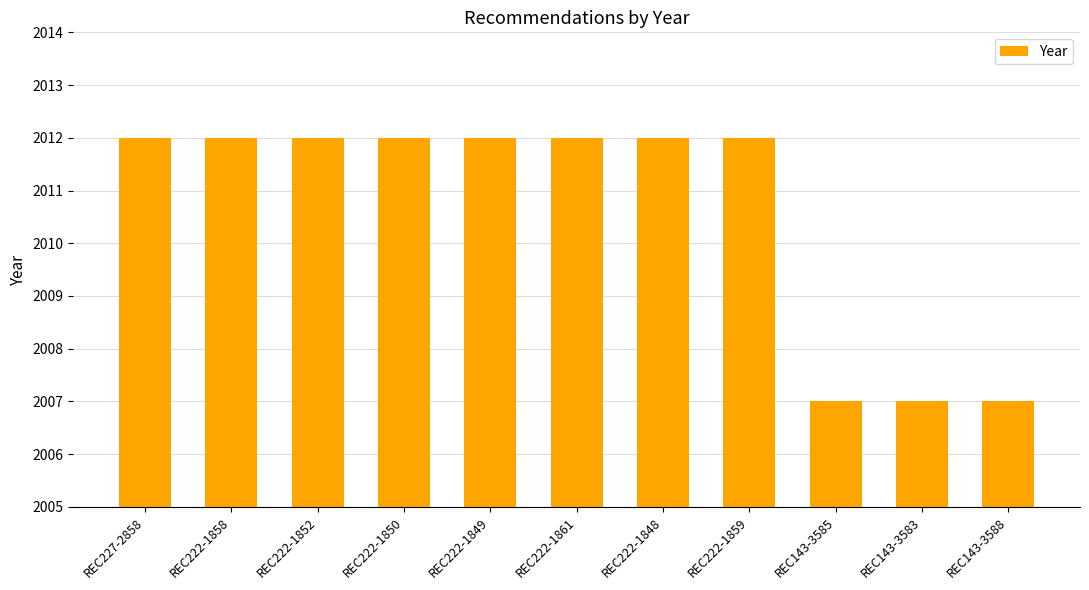

What is the approximate value at REC222-1858?

2012